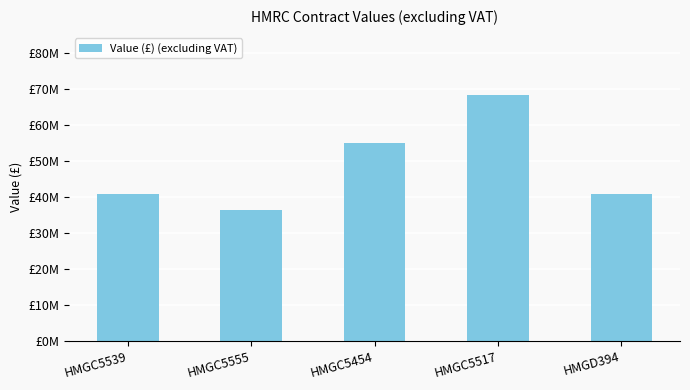

Does the chart contain any negative values?

No